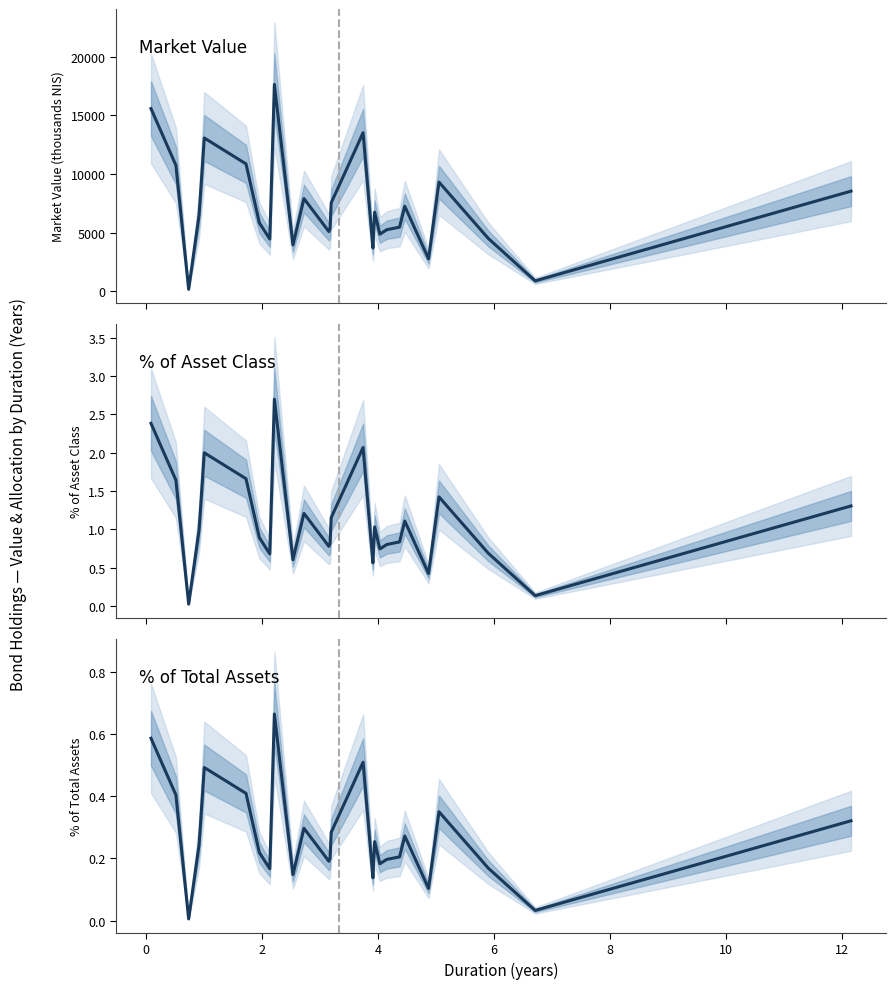

How many interior local peaks does the % of Asset Class series have?

7